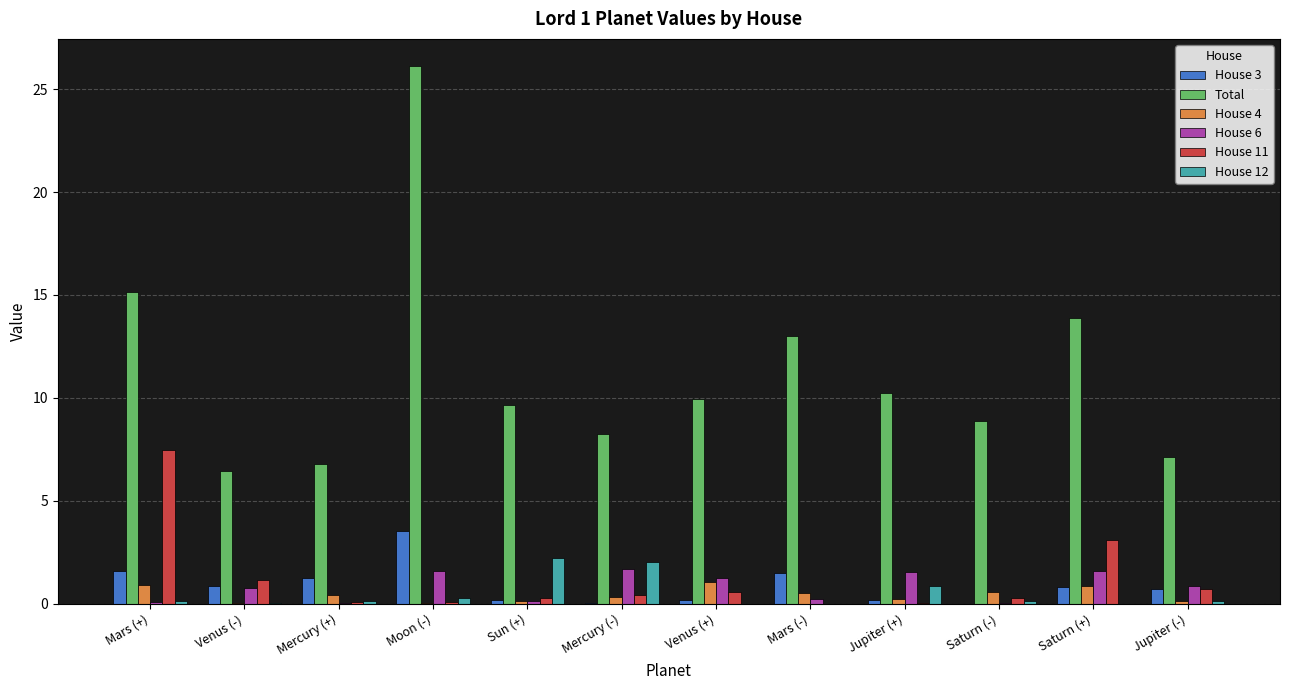

The value of Total at Mars (-) is 4.9. True or false?

False